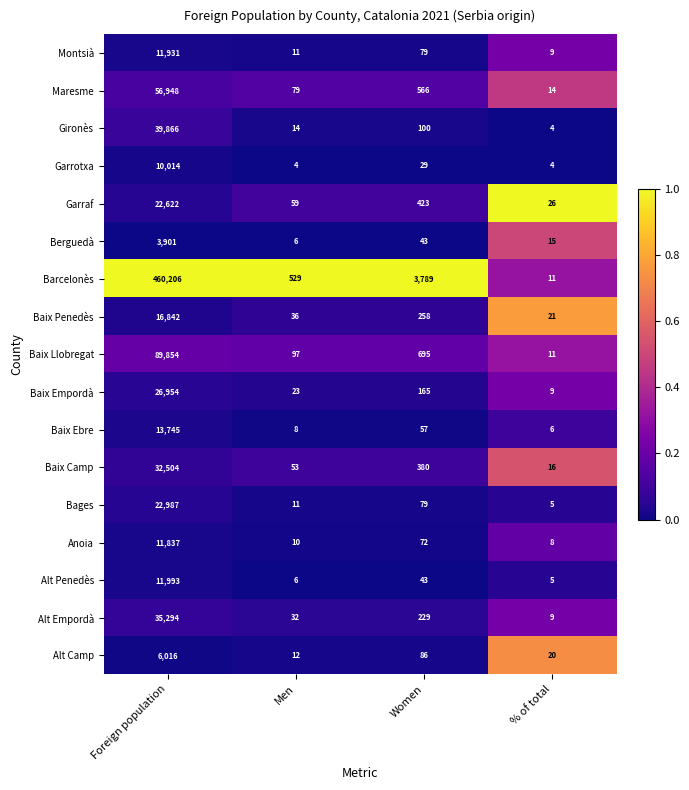

What is the spread (max minus min) of values at Foreign population?

456305